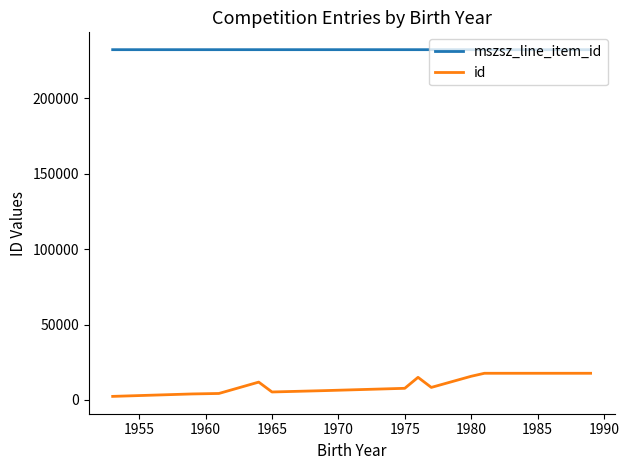

List the series in order of their overall mean, lowest first.

id, mszsz_line_item_id